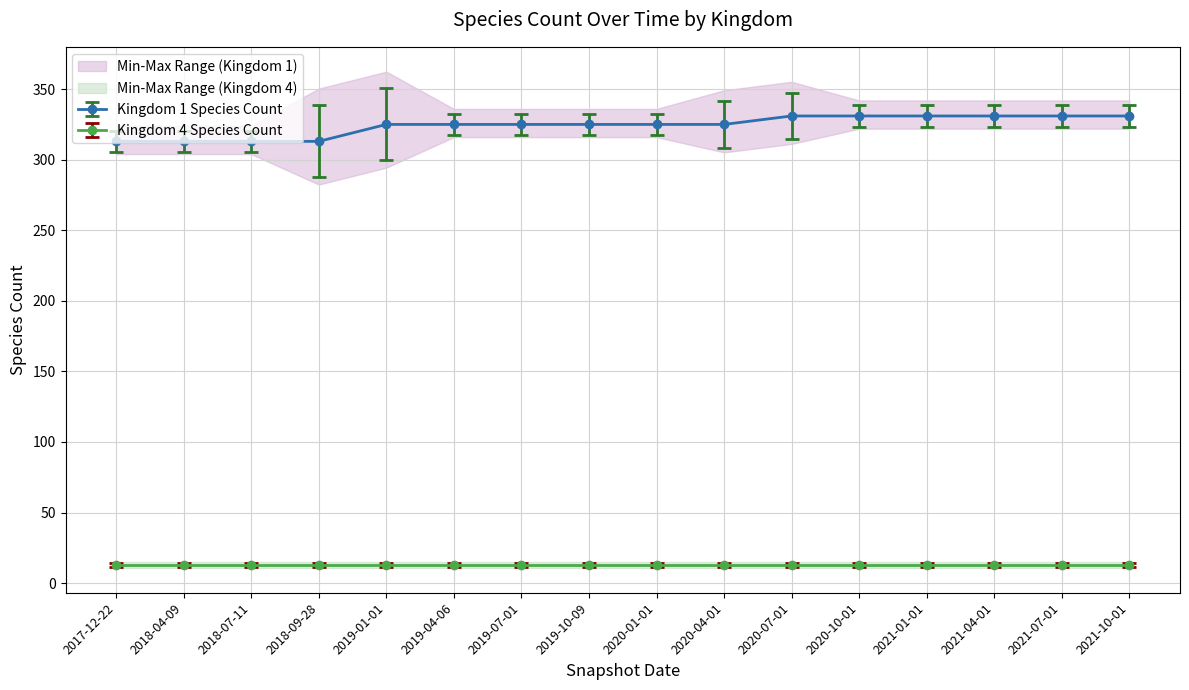

List the labels in order of value, smallest first.

2017-12-22, 2018-04-09, 2018-07-11, 2018-09-28, 2019-01-01, 2019-04-06, 2019-07-01, 2019-10-09, 2020-01-01, 2020-04-01, 2020-07-01, 2020-10-01, 2021-01-01, 2021-04-01, 2021-07-01, 2021-10-01